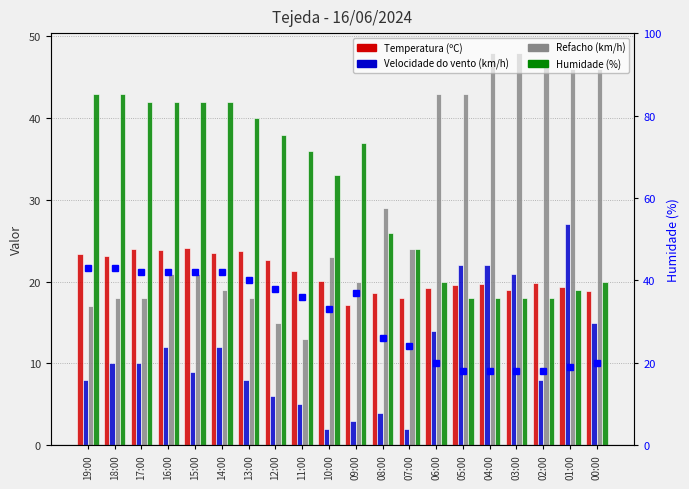

At which category is the sum across all series the highest?

16:00